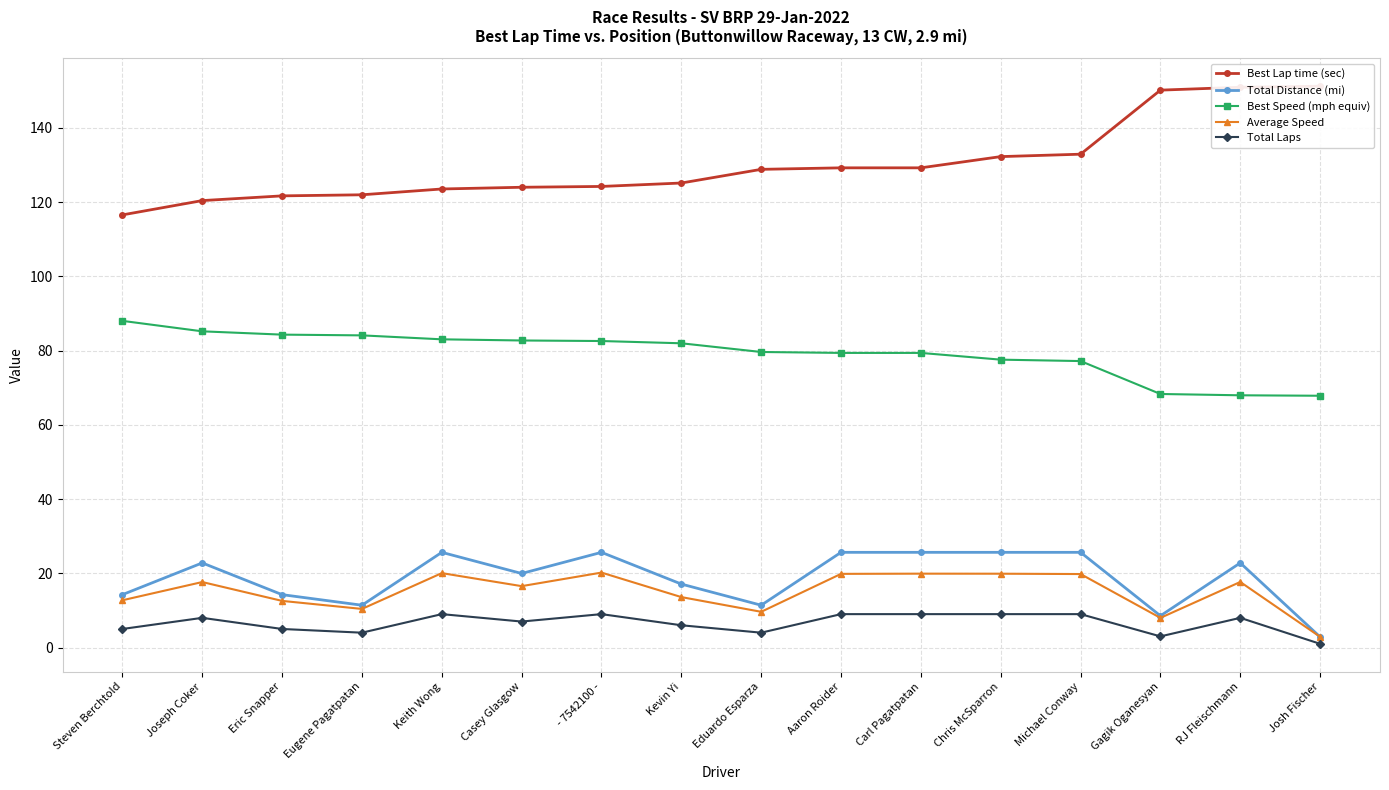

What is the sum of the Best Lap time (sec) values at Steven Berchtold and RJ Fleischmann?

267.5